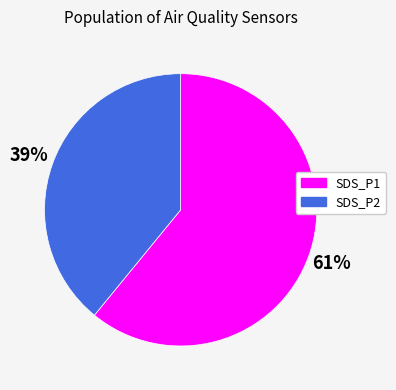

Which category accounts for the majority?

SDS_P1